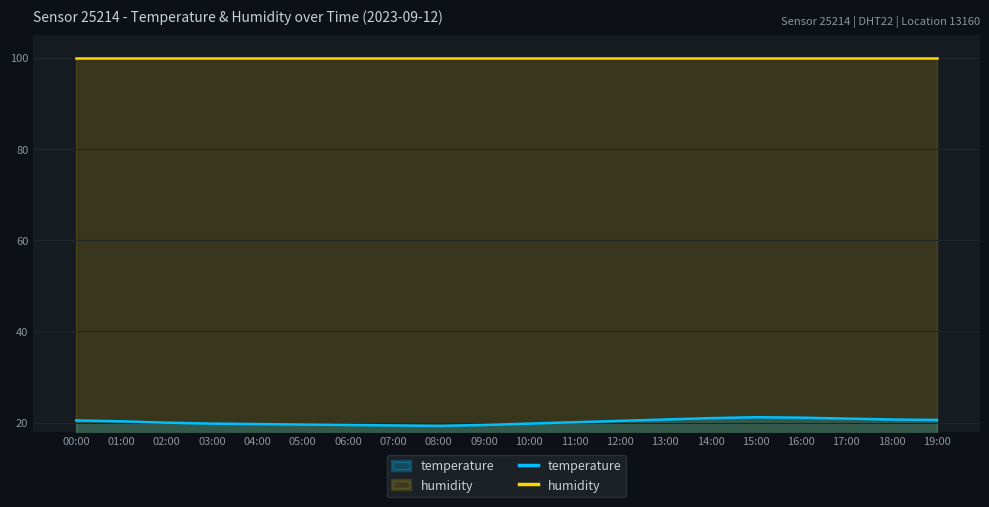

Between 05:00 and 14:00, which is larger?

14:00